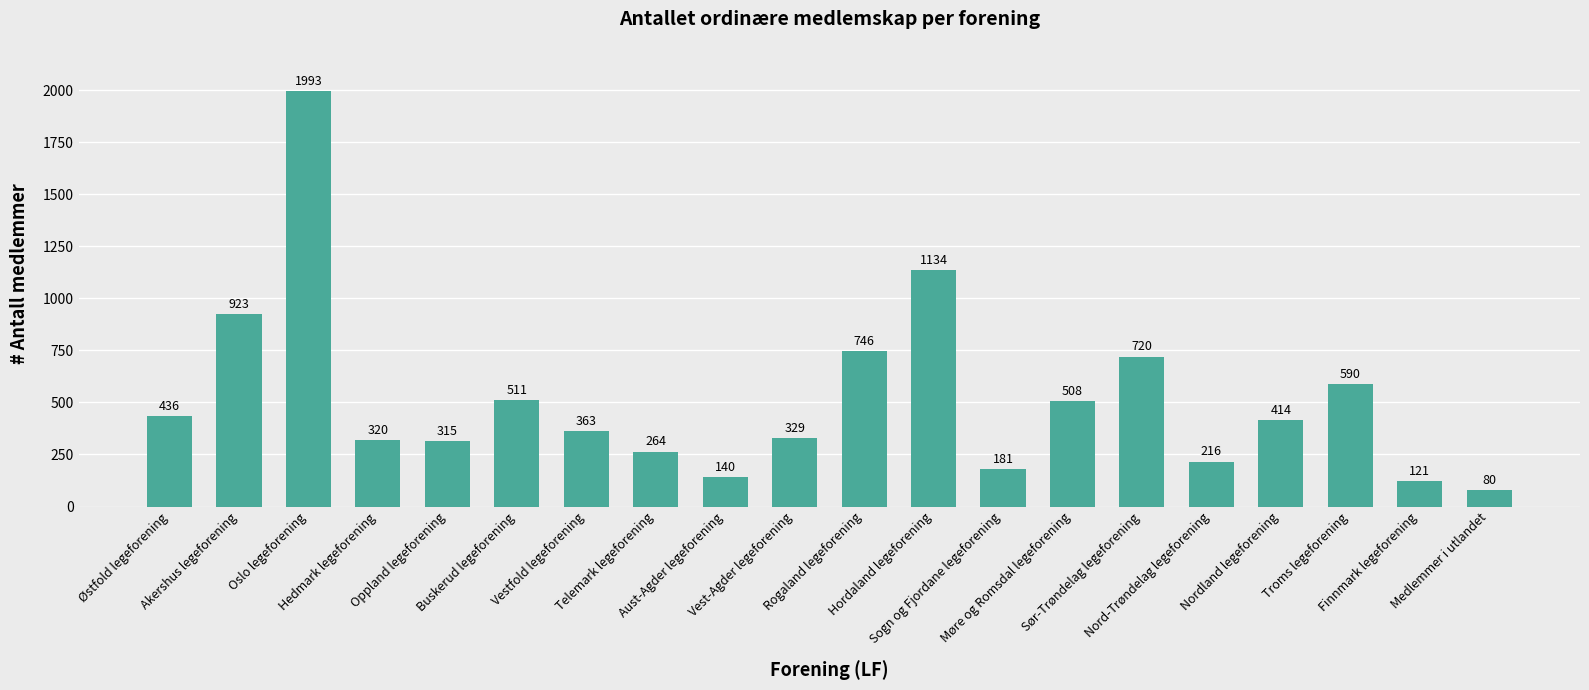

How many distinct data groups are displayed?

1